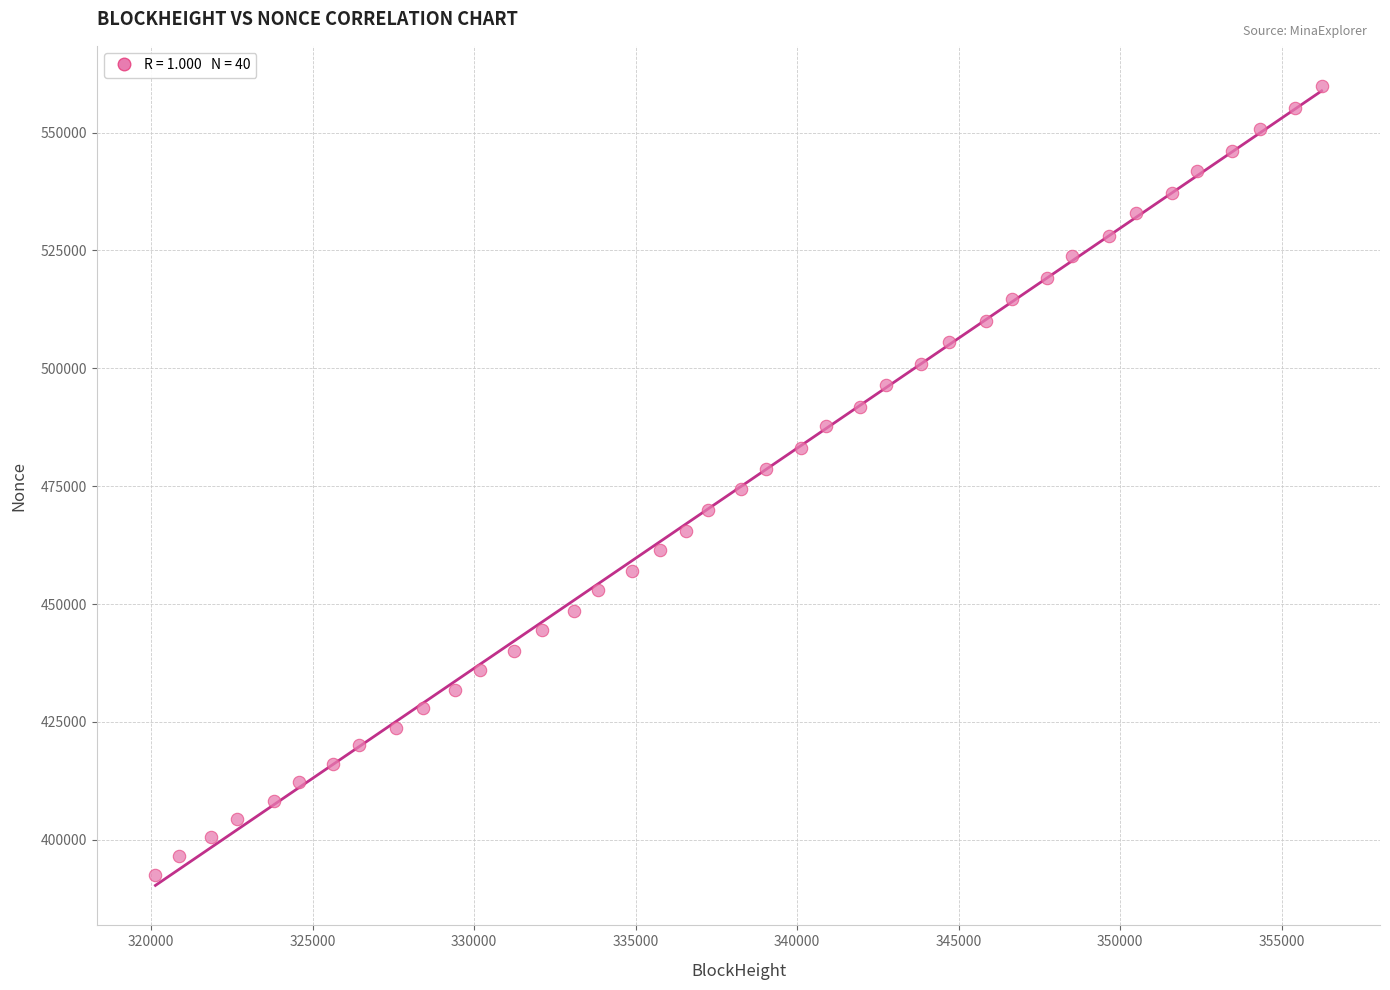

What is the range of Y values (max minus min)?

167285